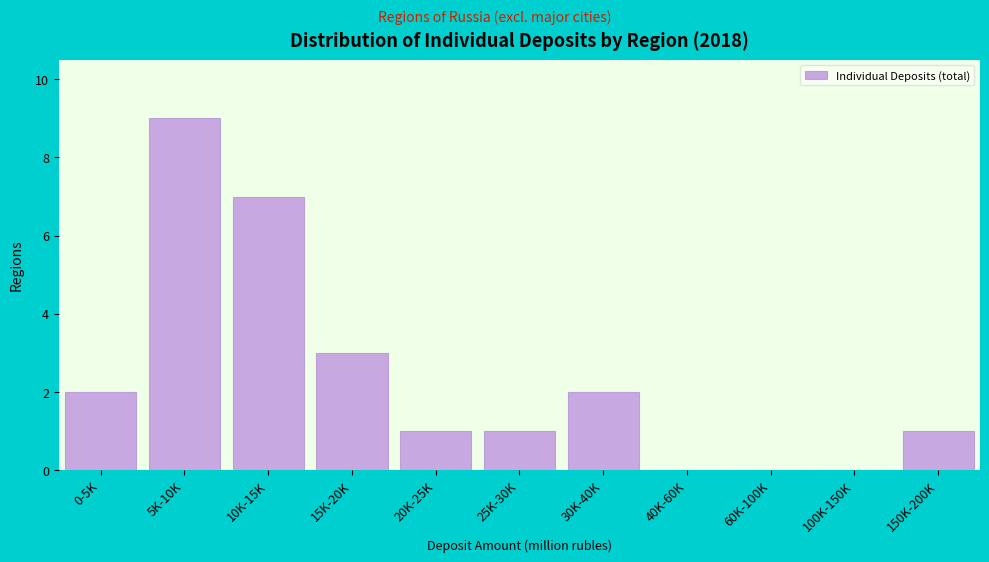

Reading right to left, extract all data points from this chart.

150K-200K=1	100K-150K=0	60K-100K=0	40K-60K=0	30K-40K=2	25K-30K=1	20K-25K=1	15K-20K=3	10K-15K=7	5K-10K=9	0-5K=2